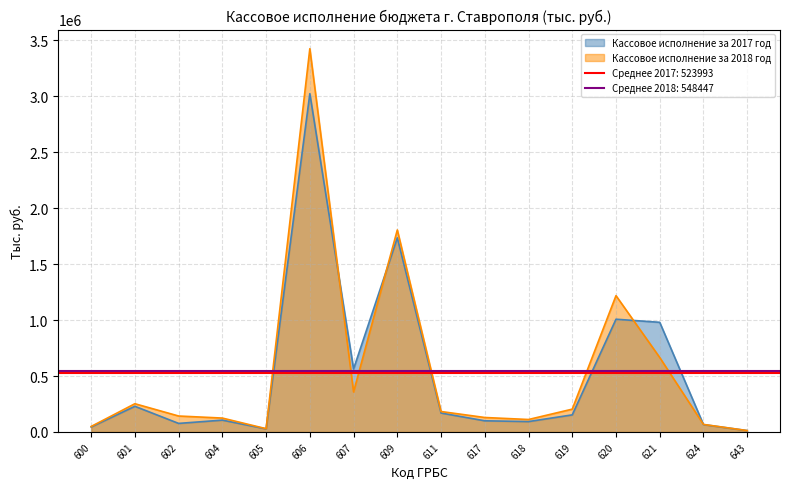

At which label does Кассовое исполнение за 2018 год first exceed 182843?

601